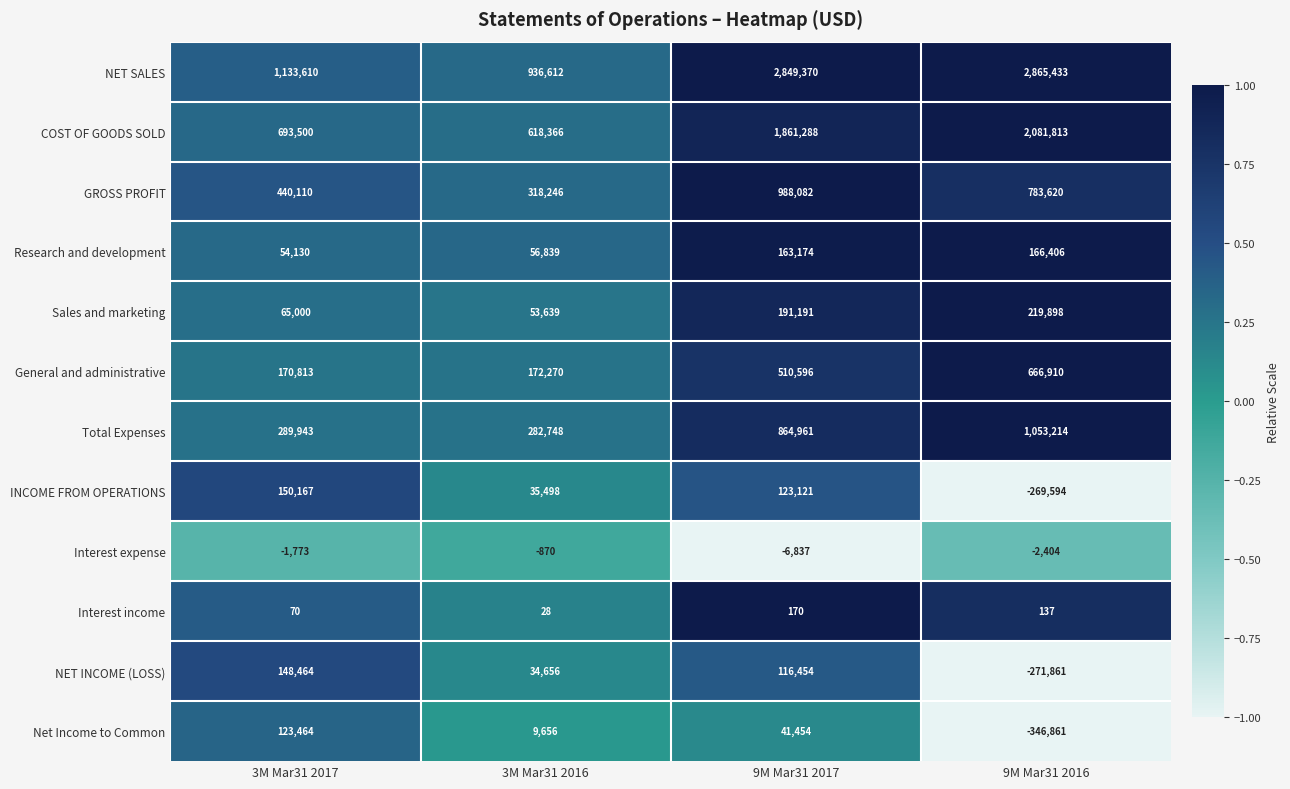

What is the total value across all series at 9M Mar31 2016?

6946711